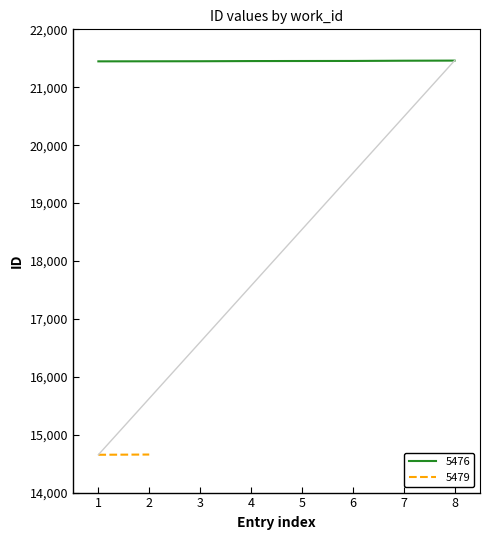

Does the chart have visible grid lines?

No